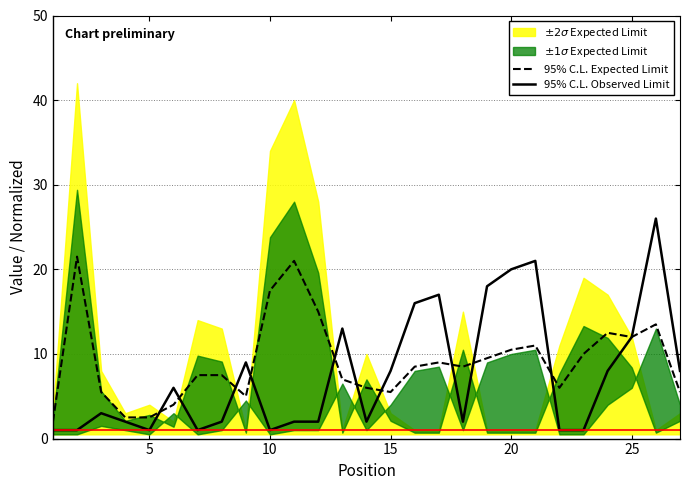

The value of 95% C.L. Expected Limit at 20 is 15.2. True or false?

False